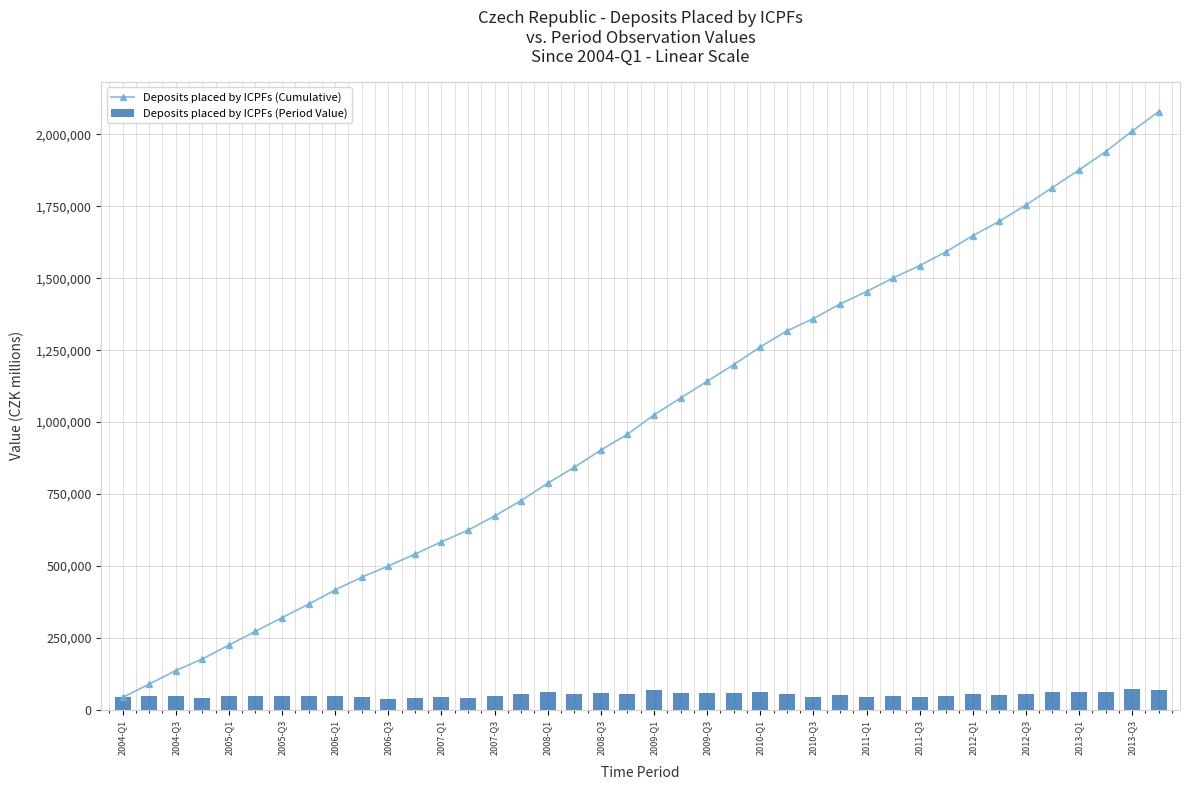

What is the sum of all Deposits placed by ICPFs (Period Value) values?

2079618